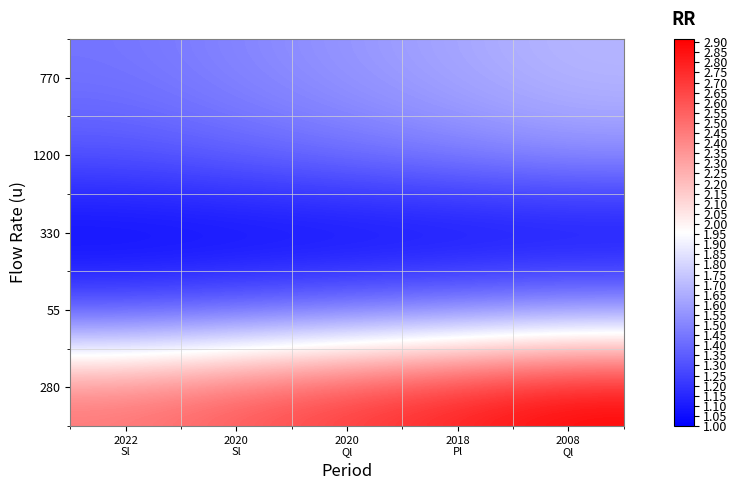

At which category is the sum across all series the highest?

2008
Ql